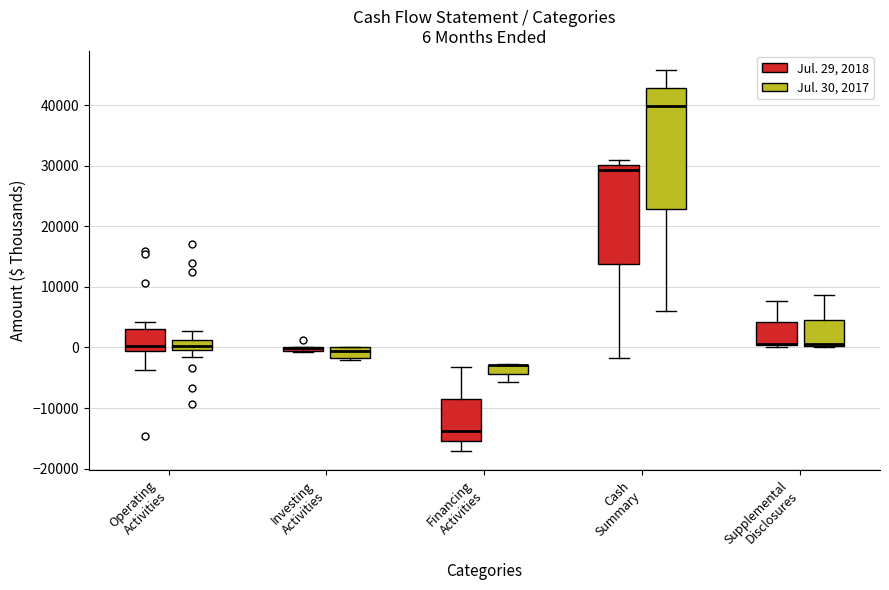

Which box is the tallest, from its lower edge to its upper edge?

Cash Summary (Jul. 30, 2017)